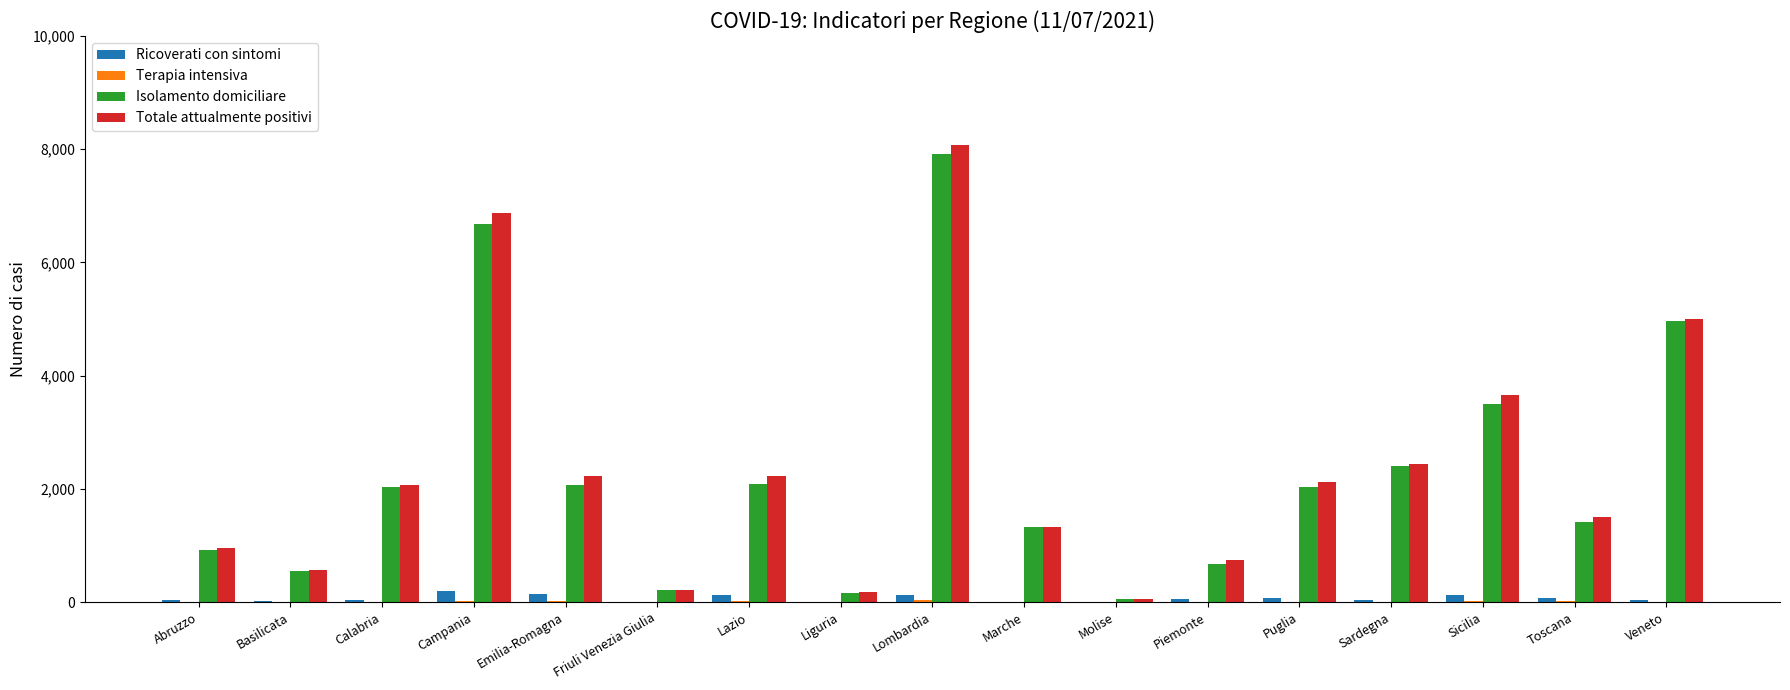

The Totale attualmente positivi series shows 2231 at Lazio. True or false?

True